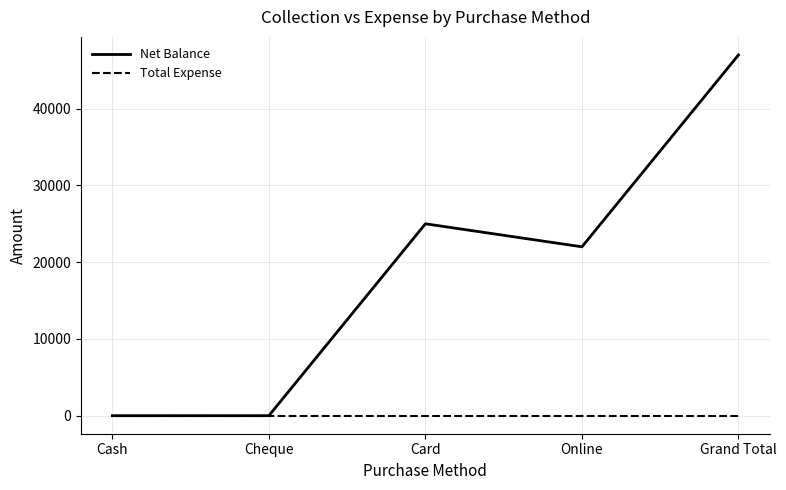

What is the maximum value for Net Balance?

47000